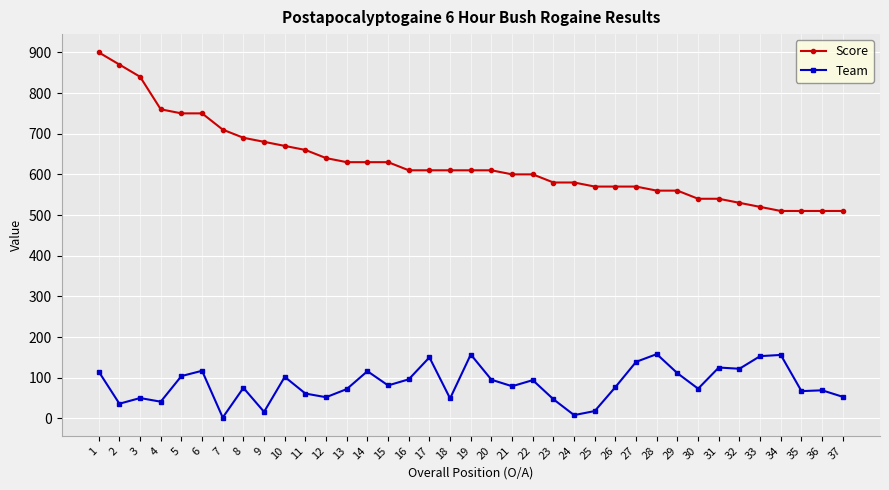

True or false: Team has a value of 36 at 2.

True